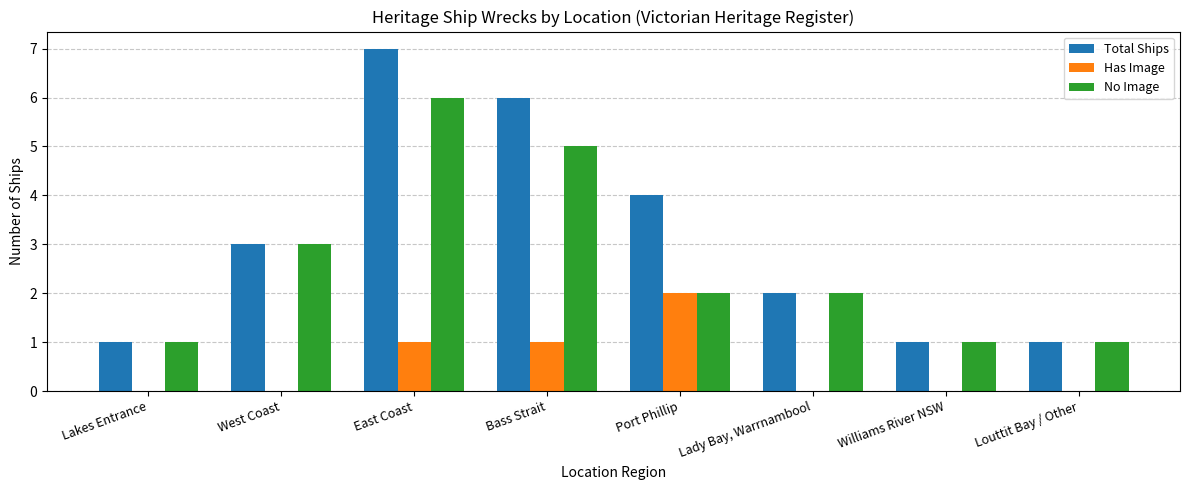

Reading right to left, list all the values displayed in this chart.

Total Ships: 1	1	2	4	6	7	3	1
Has Image: 0	0	0	2	1	1	0	0
No Image: 1	1	2	2	5	6	3	1